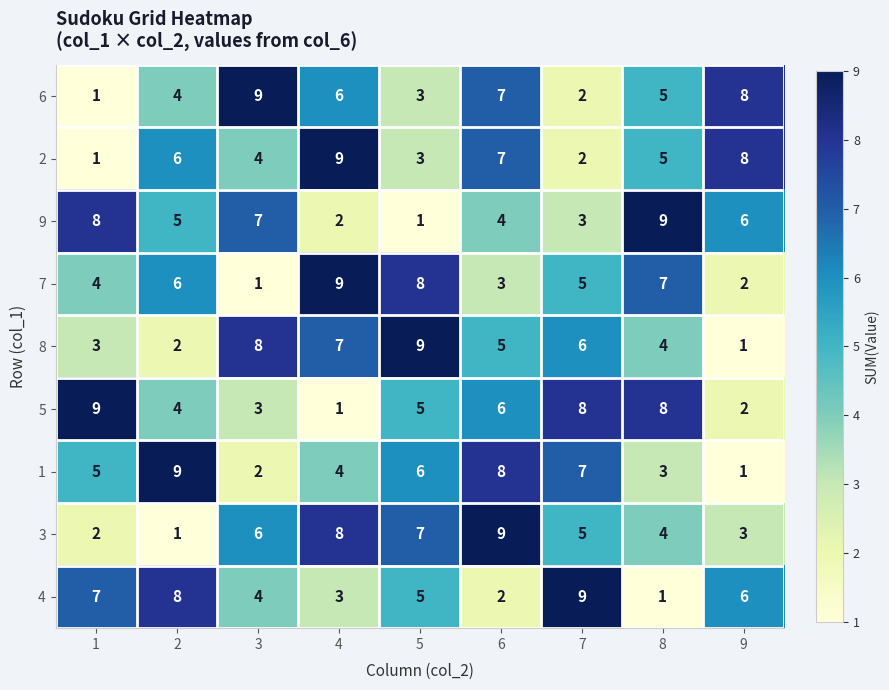

Is the value of 5 at 1 greater than the value of 2 at 9?

Yes